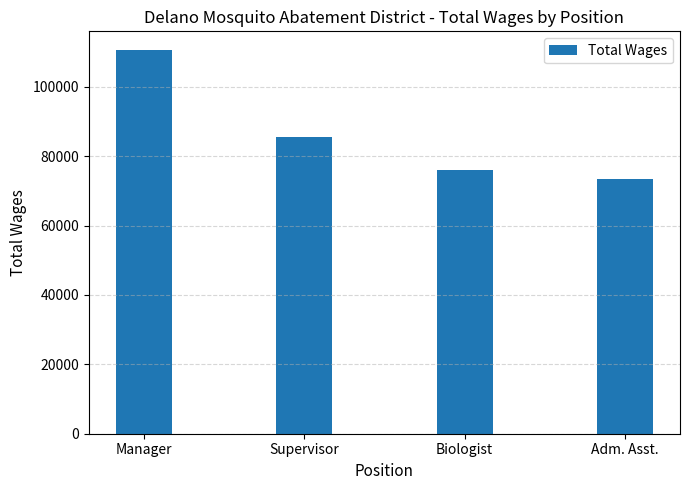

What is the change in value from Manager to Adm. Asst.?

-37003